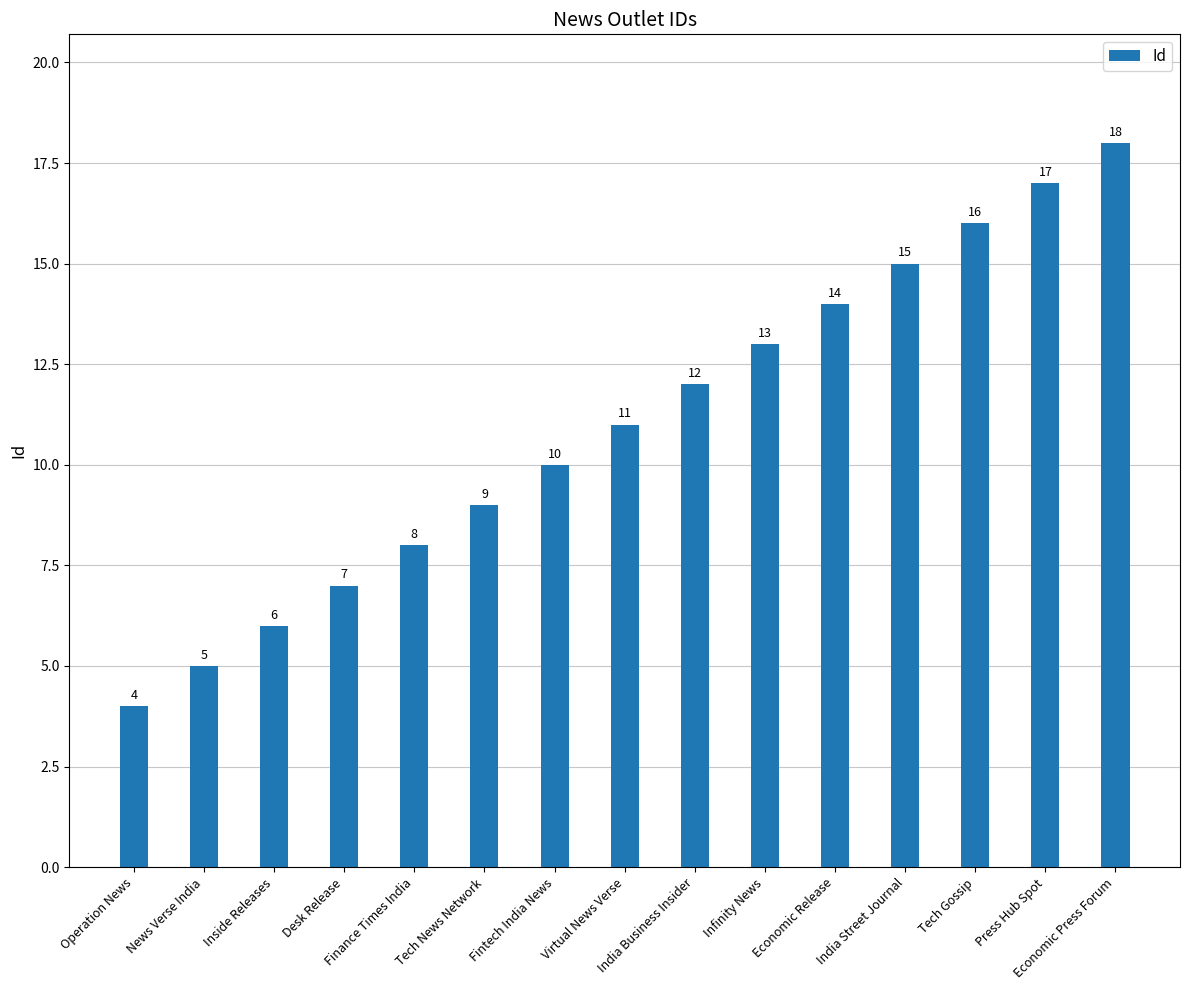

How many data points does each series have?

15